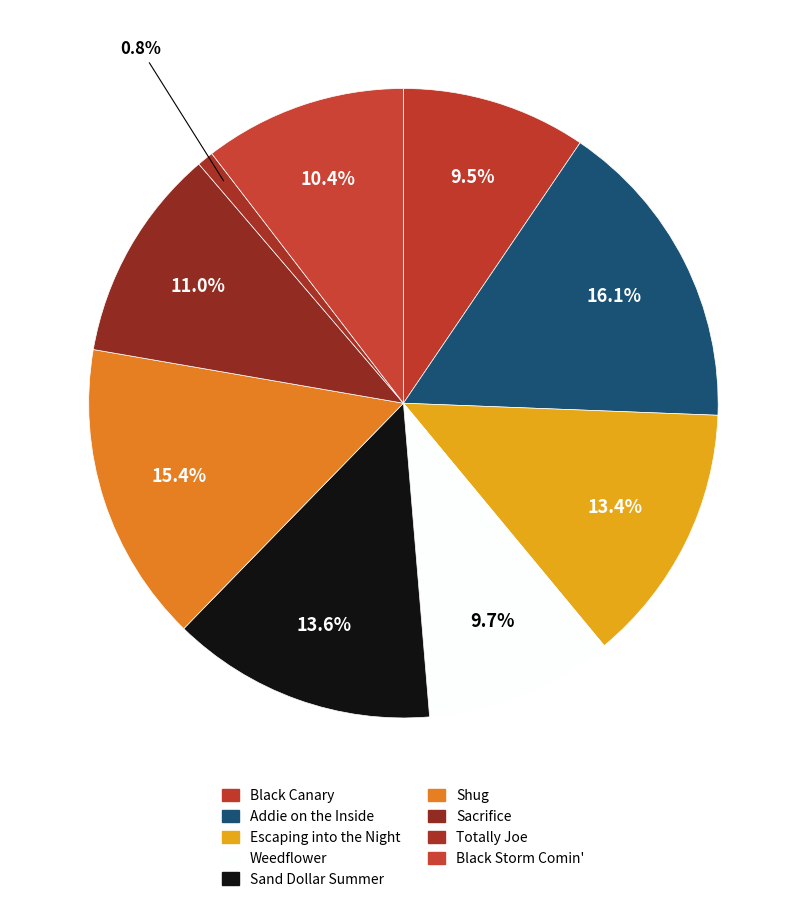

To the nearest percent, what portion does Totally Joe represent?

1%